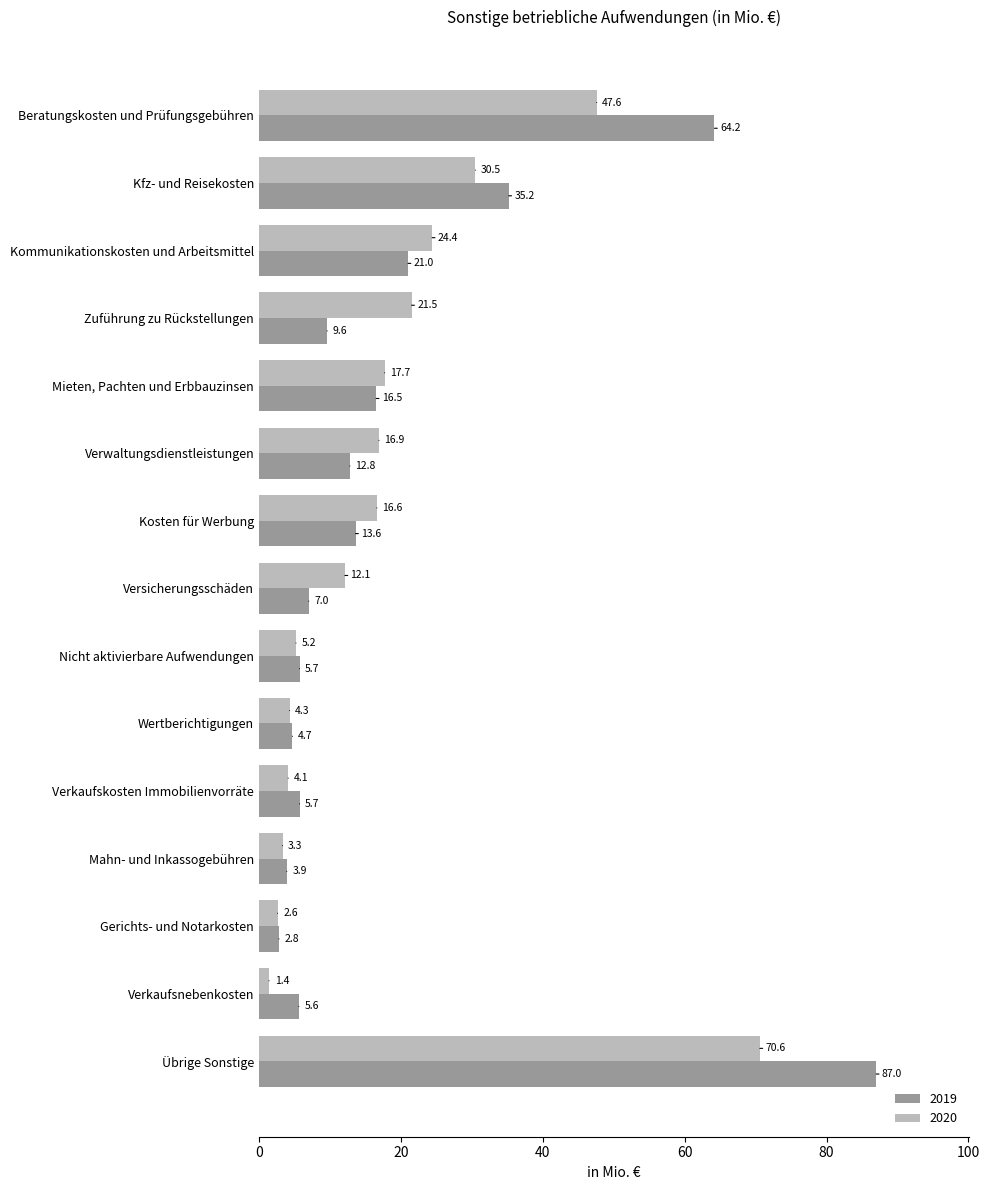

List the series in order of their peak value, lowest first.

2020, 2019